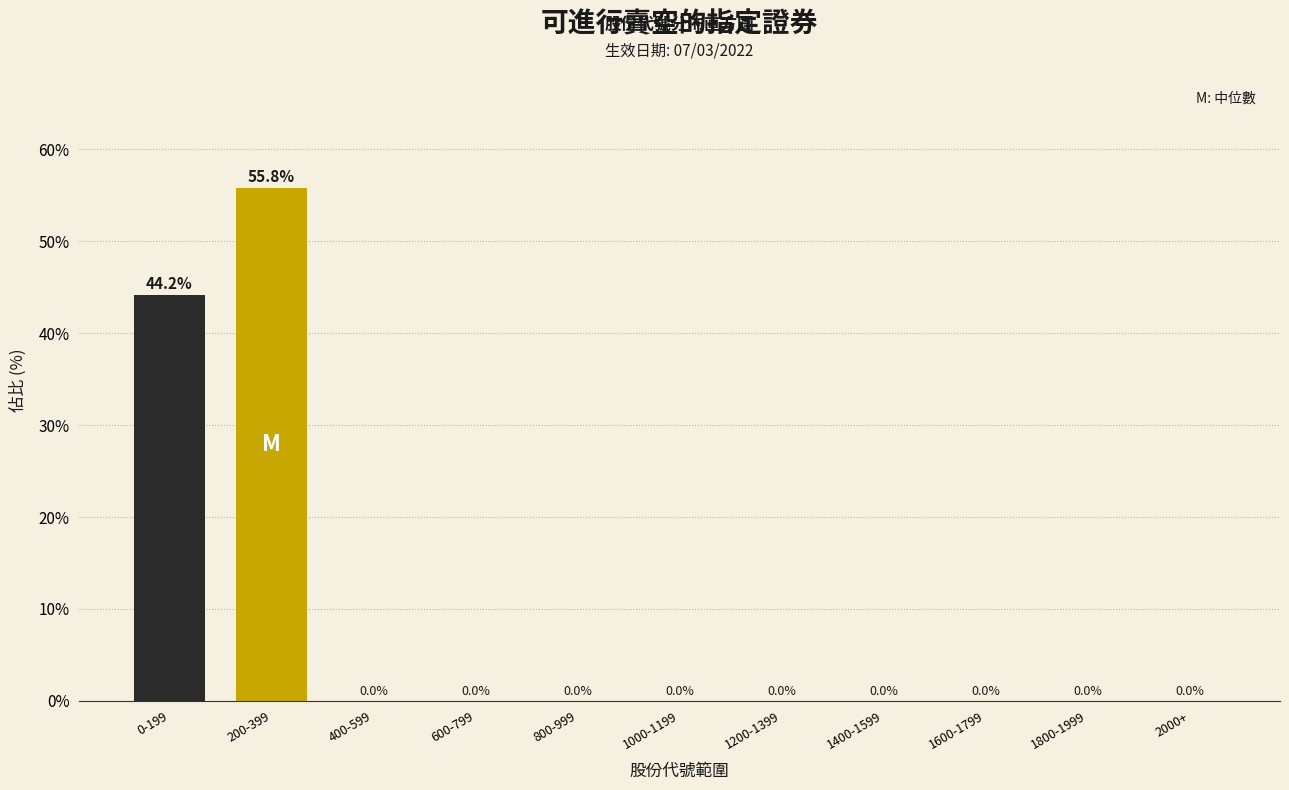

Reading left to right, extract all data points from this chart.

0-199=44.2	200-399=55.8	400-599=0.0	600-799=0.0	800-999=0.0	1000-1199=0.0	1200-1399=0.0	1400-1599=0.0	1600-1799=0.0	1800-1999=0.0	2000+=0.0